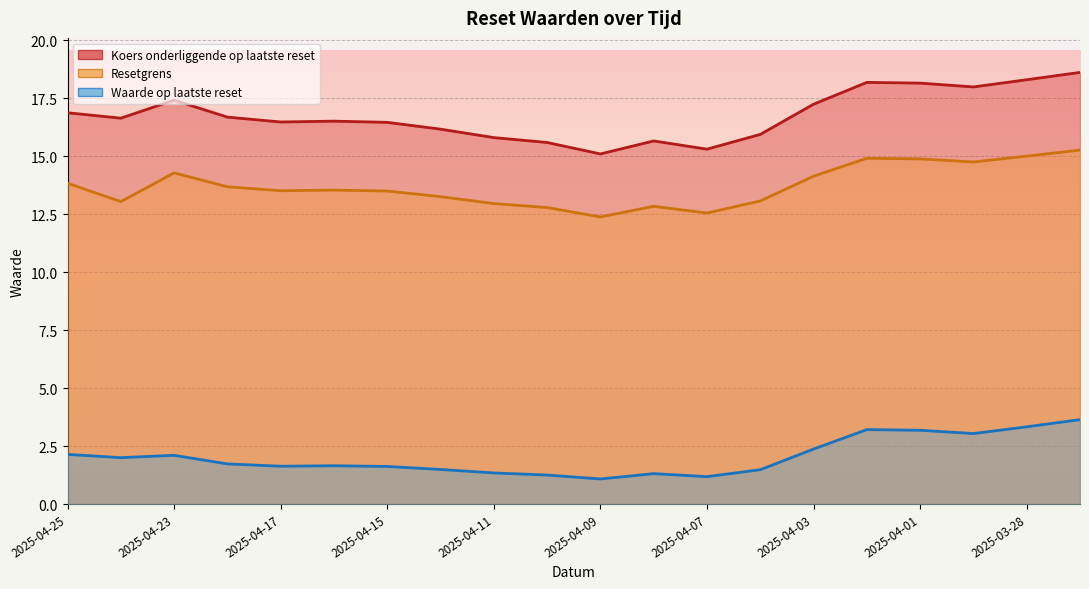

Is it true that Resetgrens equals 14.9 at 2025-04-02?

True